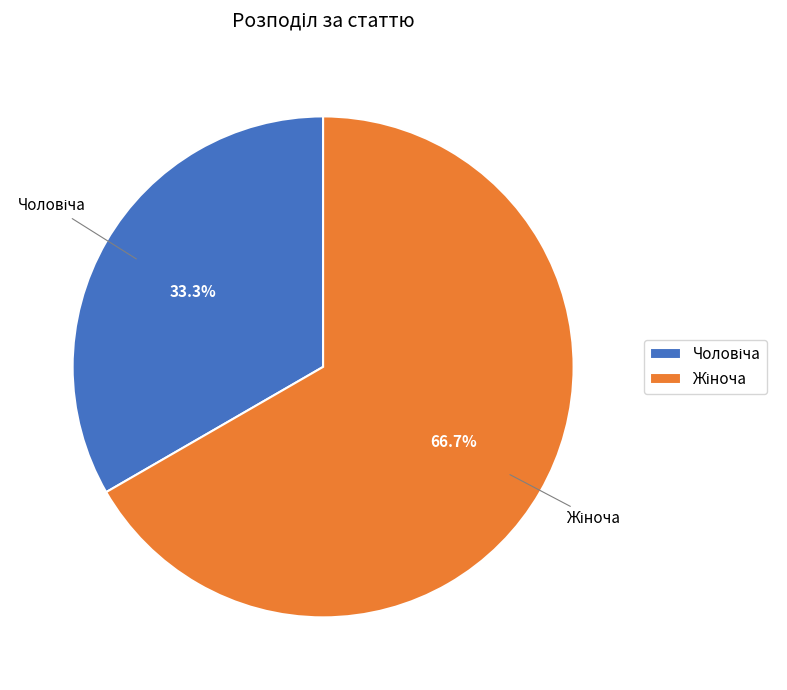

Is there any slice that represents more than half of the pie?

Yes